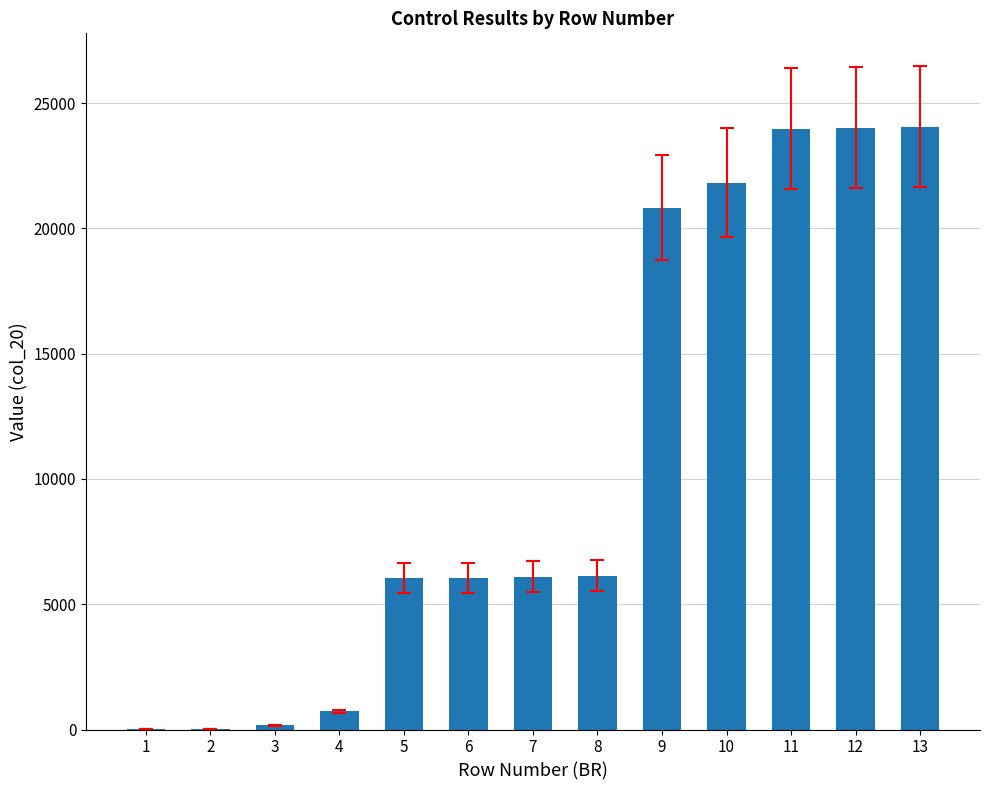

What is the average value?

10769